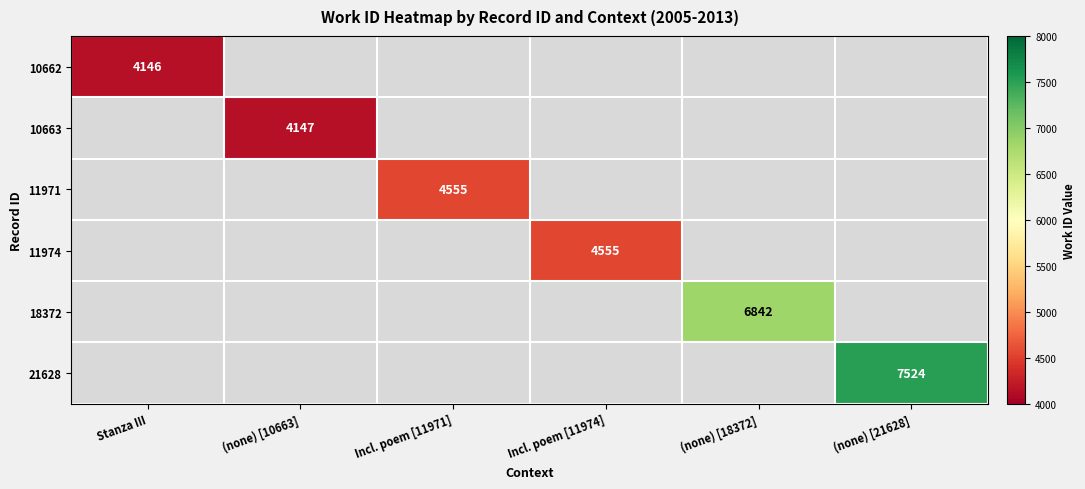

What is the total value across all series at Incl. poem [11974]?

4555